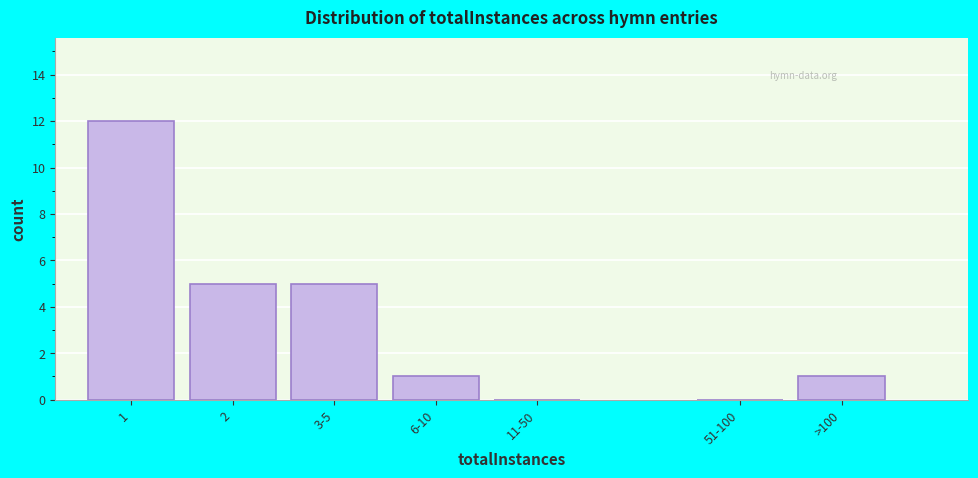

Reading left to right, extract all data points from this chart.

1=12	2=5	3-5=5	6-10=1	11-50=0	51-100=0	>100=1